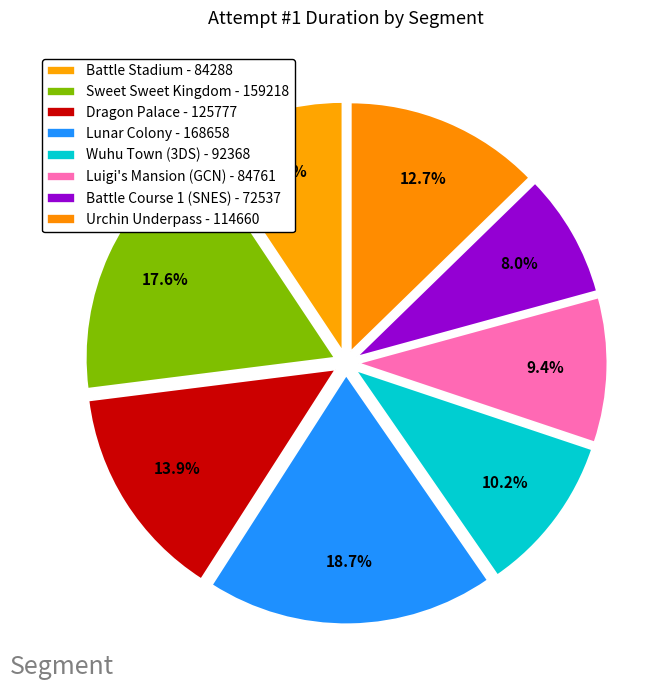

Rank the categories by value from highest to lowest.

Lunar Colony, Sweet Sweet Kingdom, Dragon Palace, Urchin Underpass, Wuhu Town (3DS), Luigi's Mansion (GCN), Battle Stadium, Battle Course 1 (SNES)